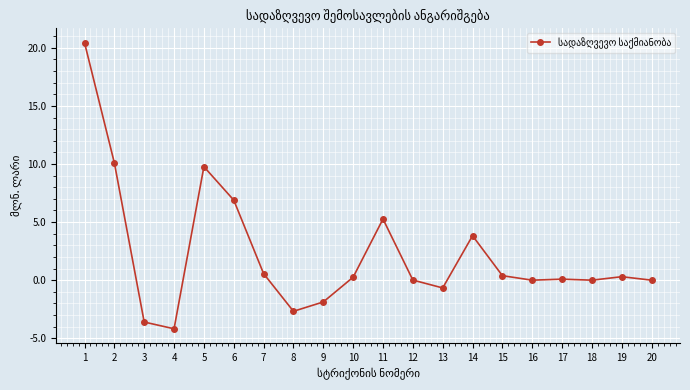

What is the approximate value at 13?

-0.7